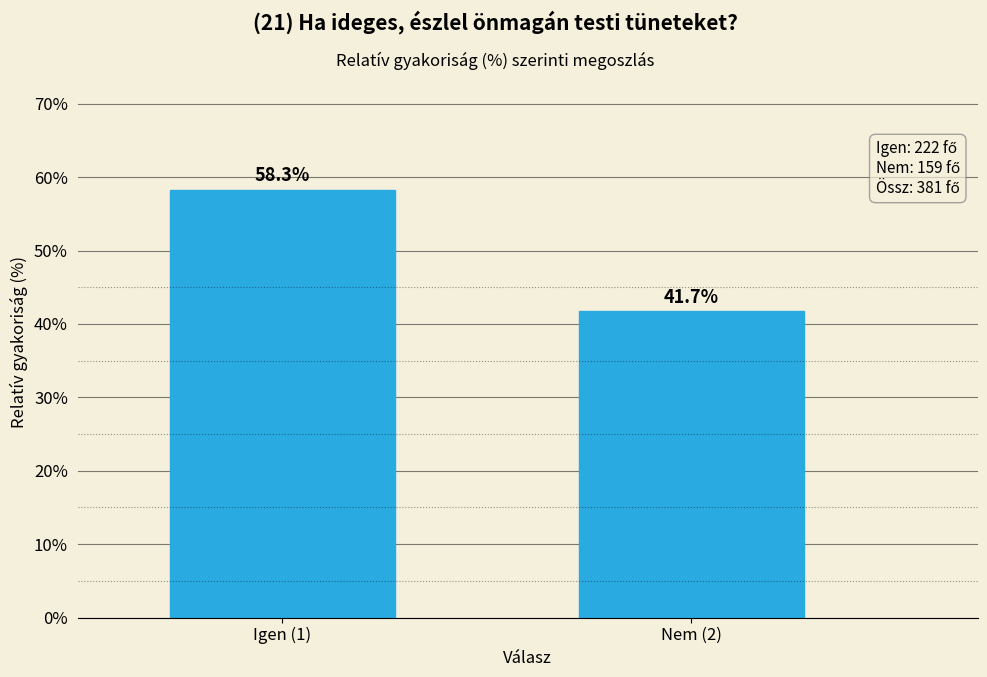

Reading left to right, extract all data points from this chart.

58.3	41.7